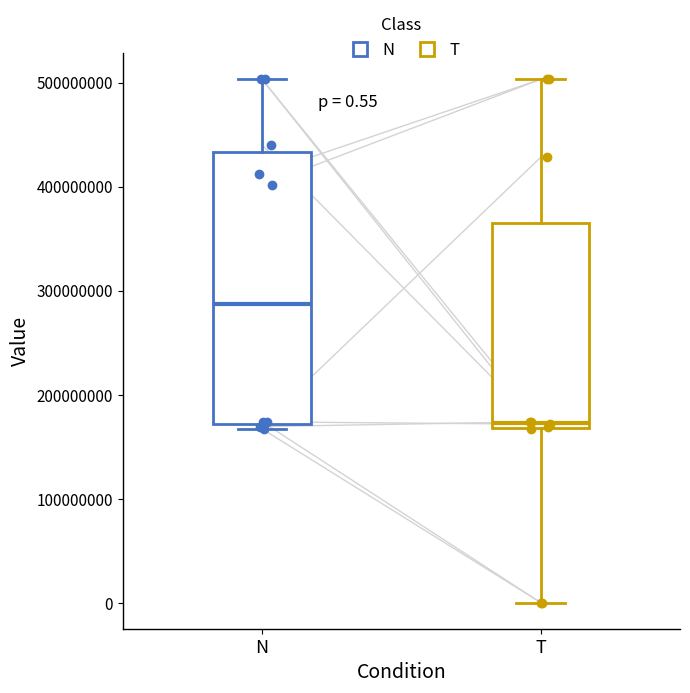

Comparing the boxes themselves (not the whiskers), which one is the tallest?

N